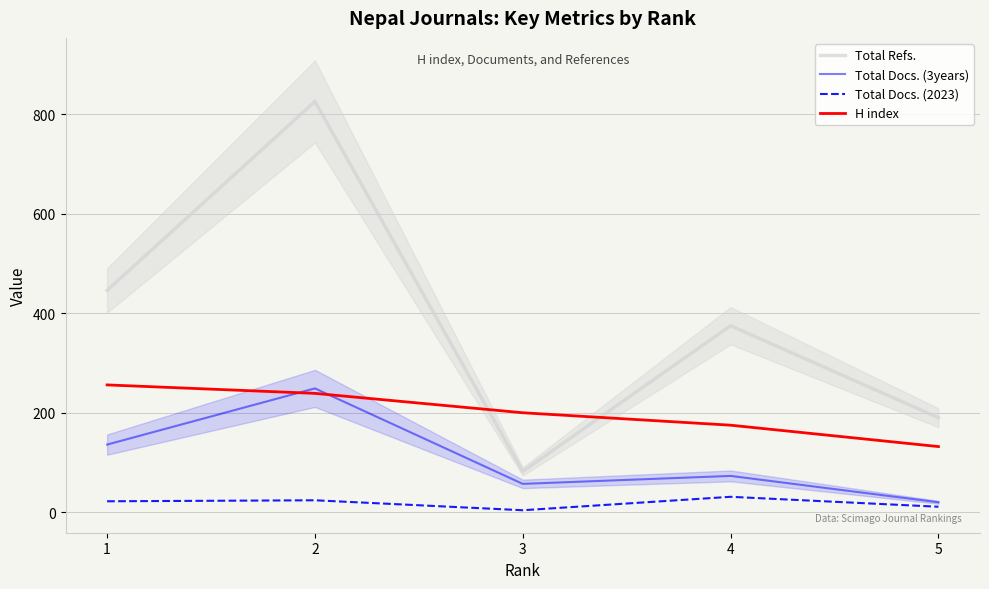

In Total Refs., how many points are lower than both neighbors (excluding endpoints)?

1